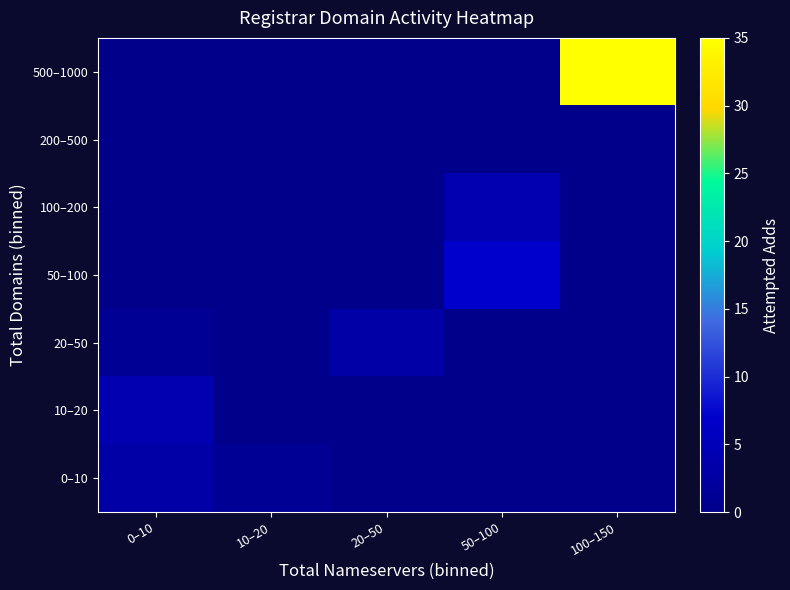

Which series has the largest total across all categories?

500–1000